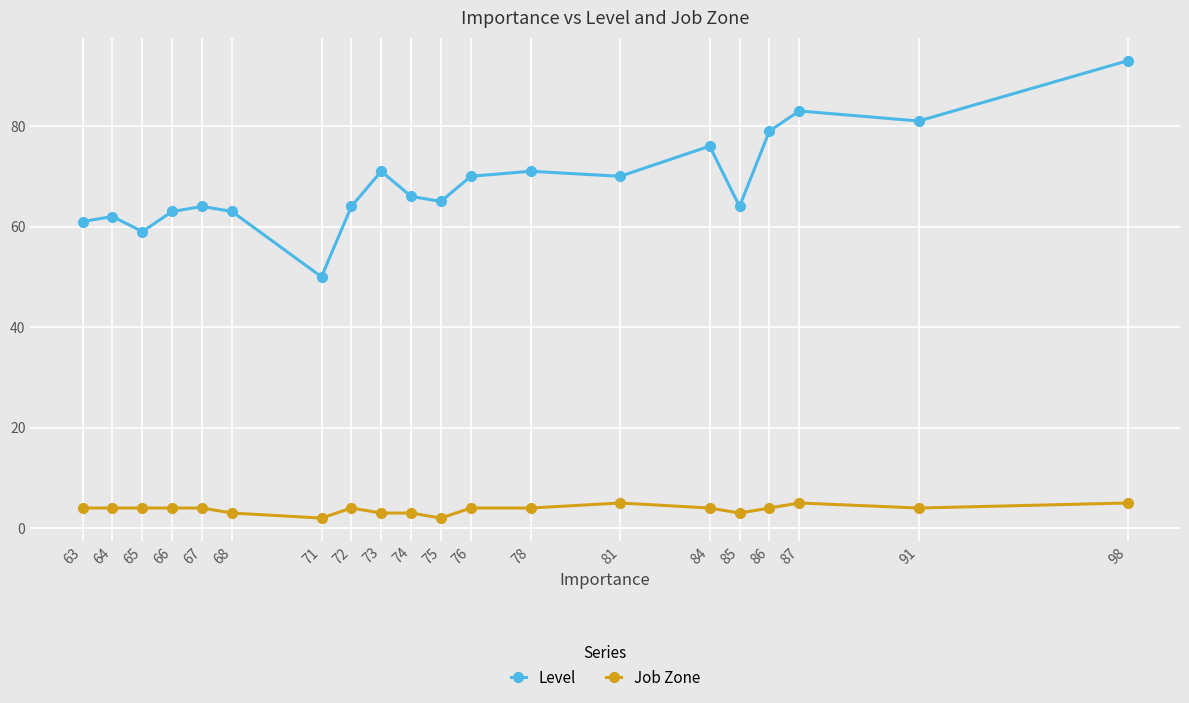

True or false: Level and Job Zone intersect in this chart.

False